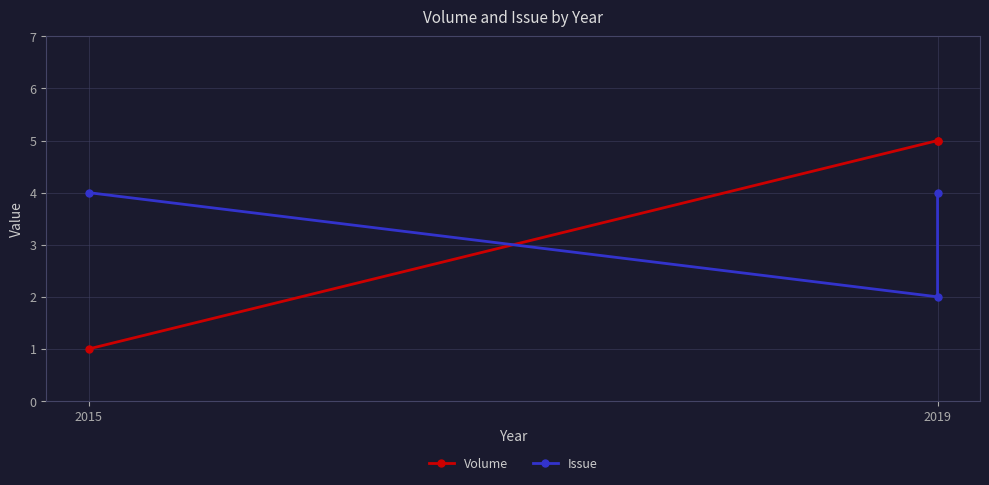

Is it true that Issue equals 2 at 2019?

False